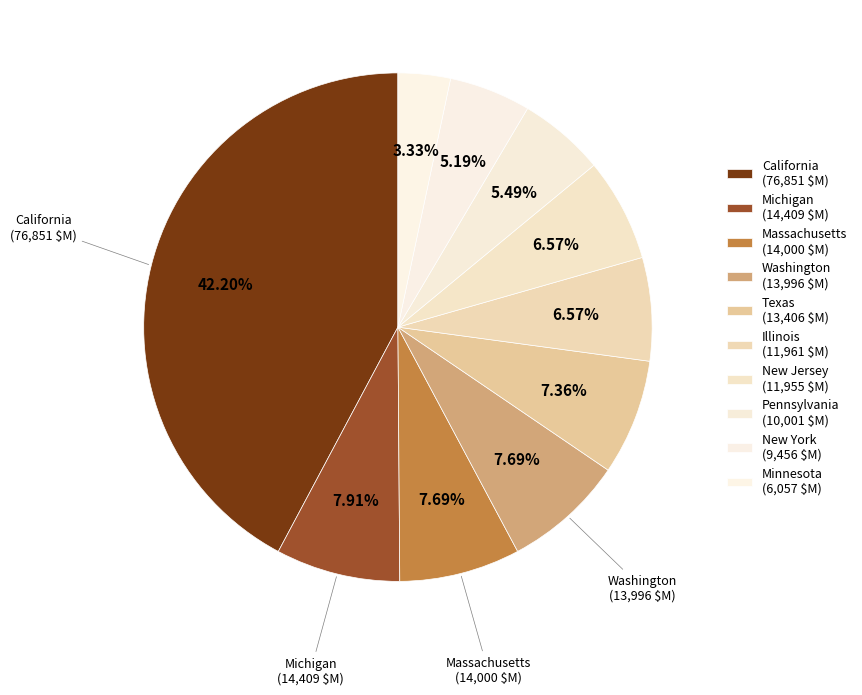

Count the number of slices in the pie.

10